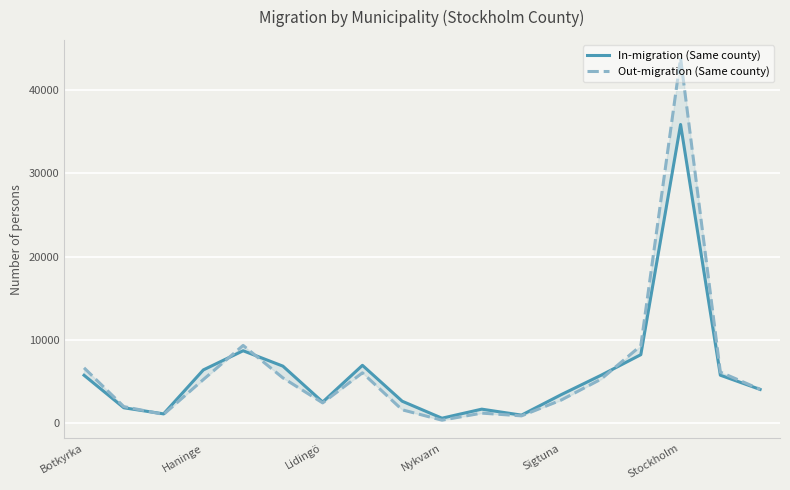

What is the total value across all series at 7?

13036